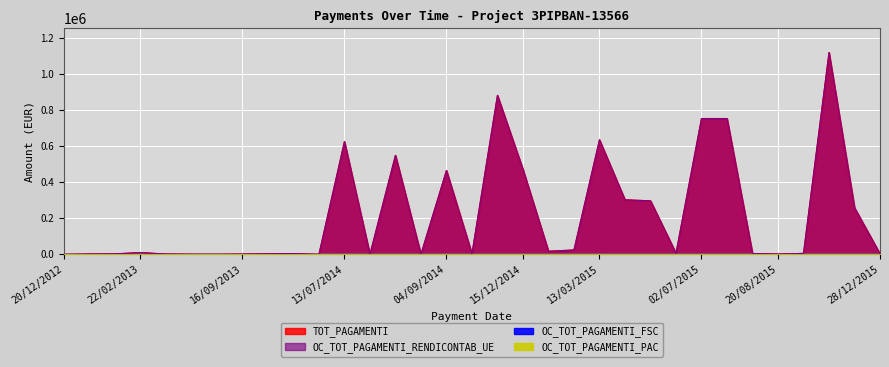

How many values in the OC_TOT_PAGAMENTI_RENDICONTAB_UE series exceed 5600?

16